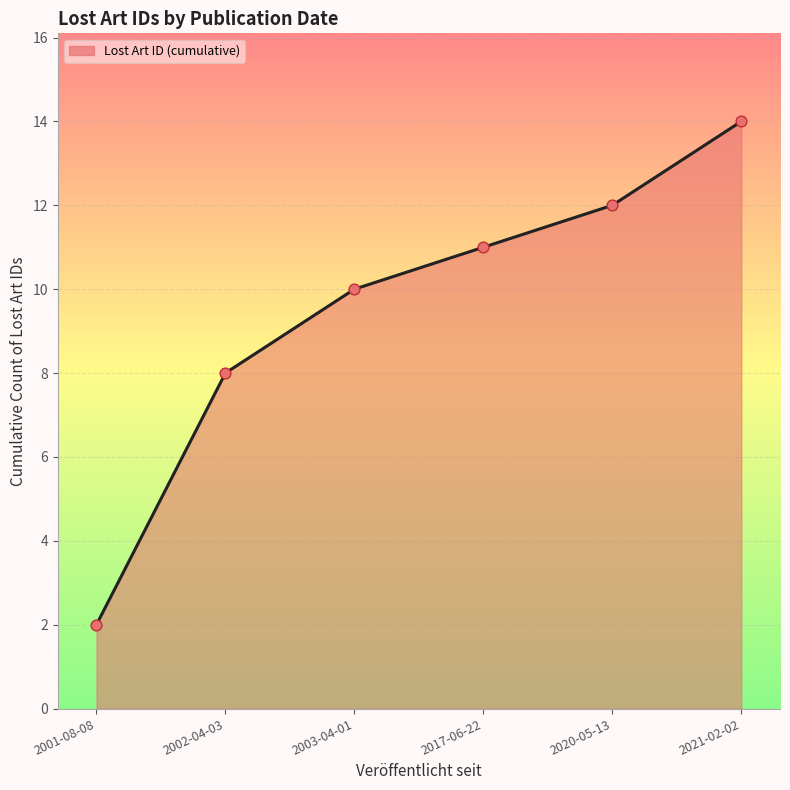

Between 2001-08-08 and 2003-04-01, which is larger?

2003-04-01